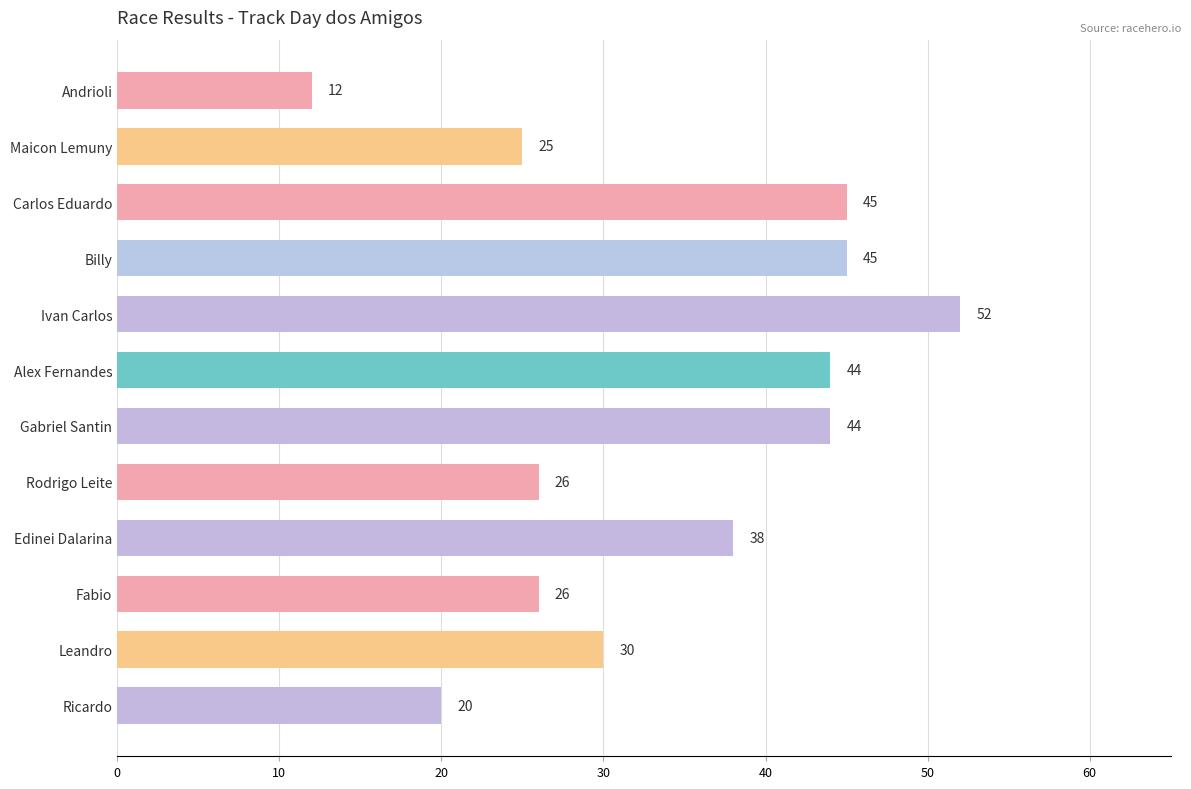

What is the approximate value at Andrioli, to the nearest 10?

10